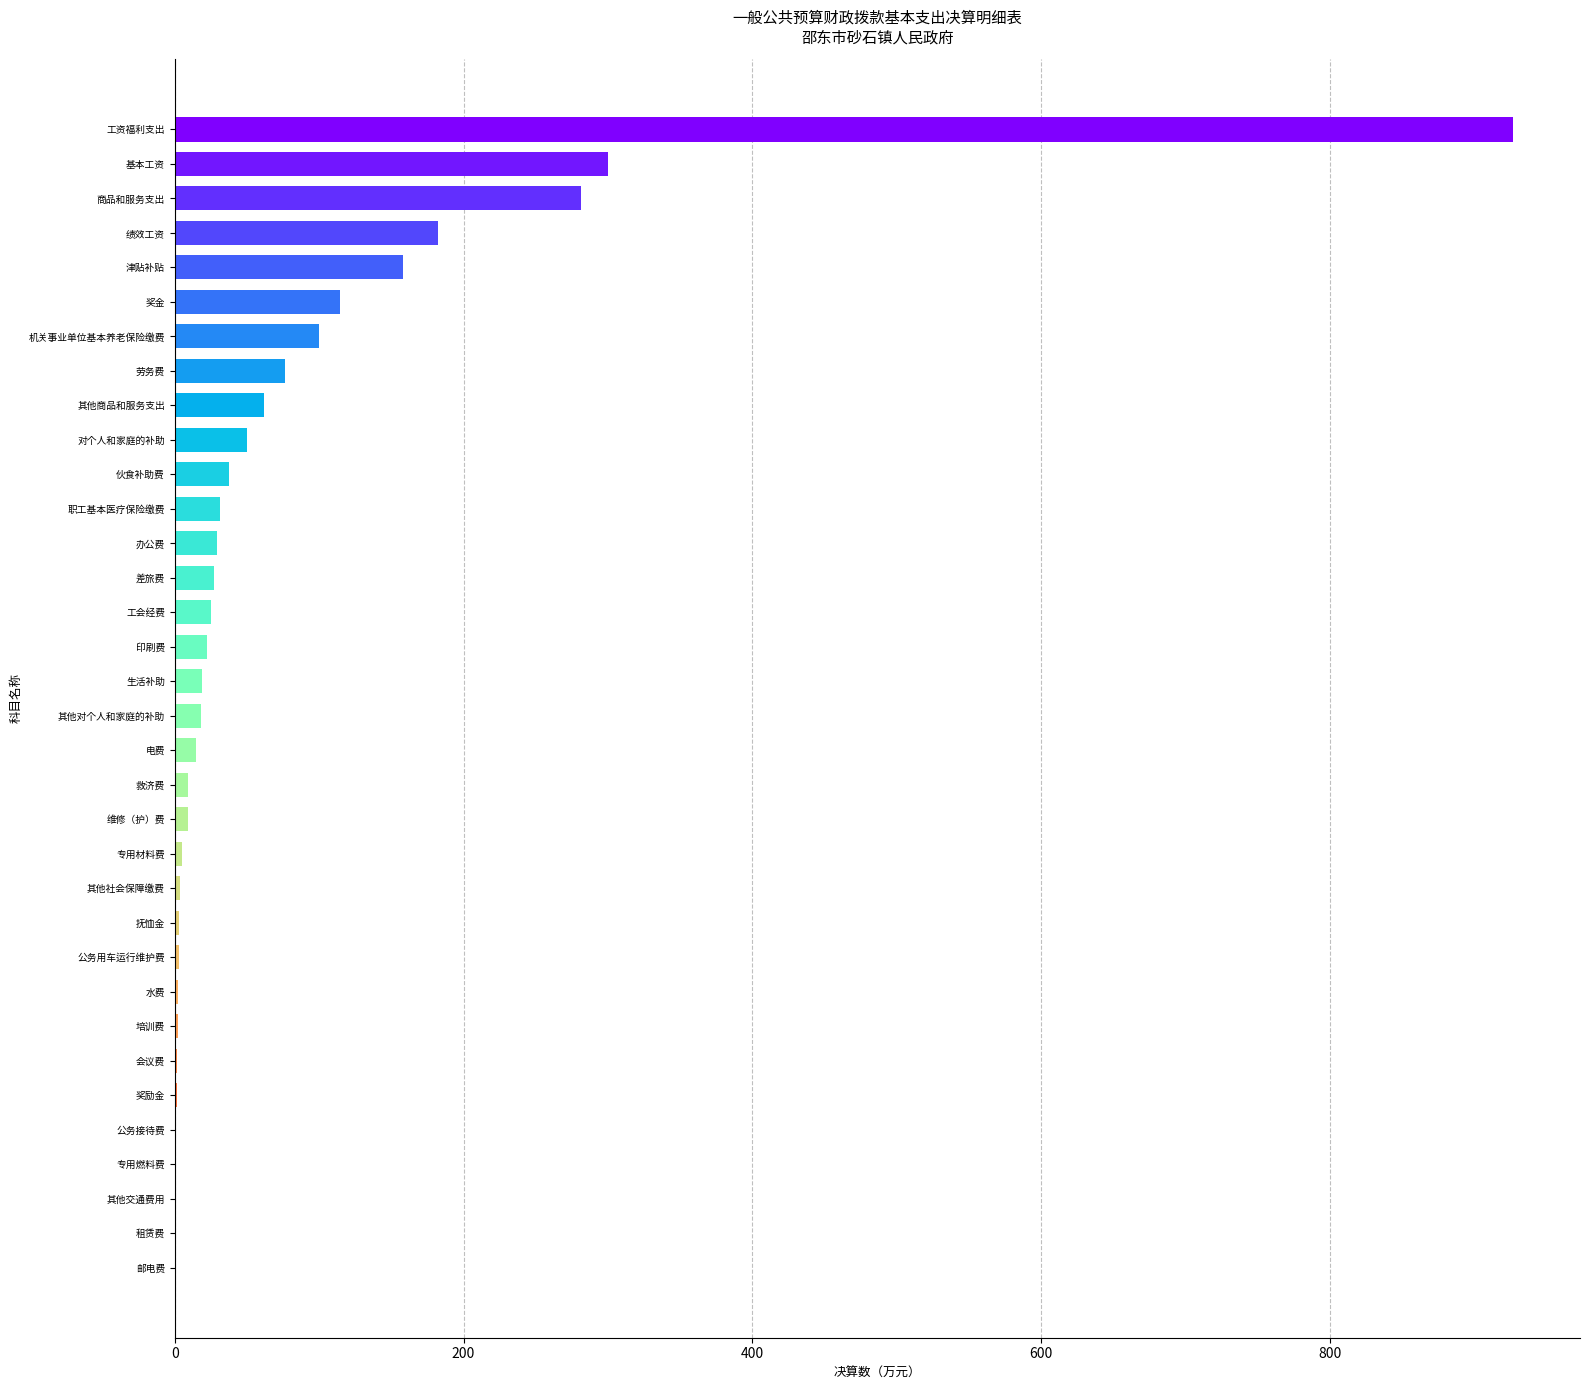

At which label is the value closest to 463?

基本工资